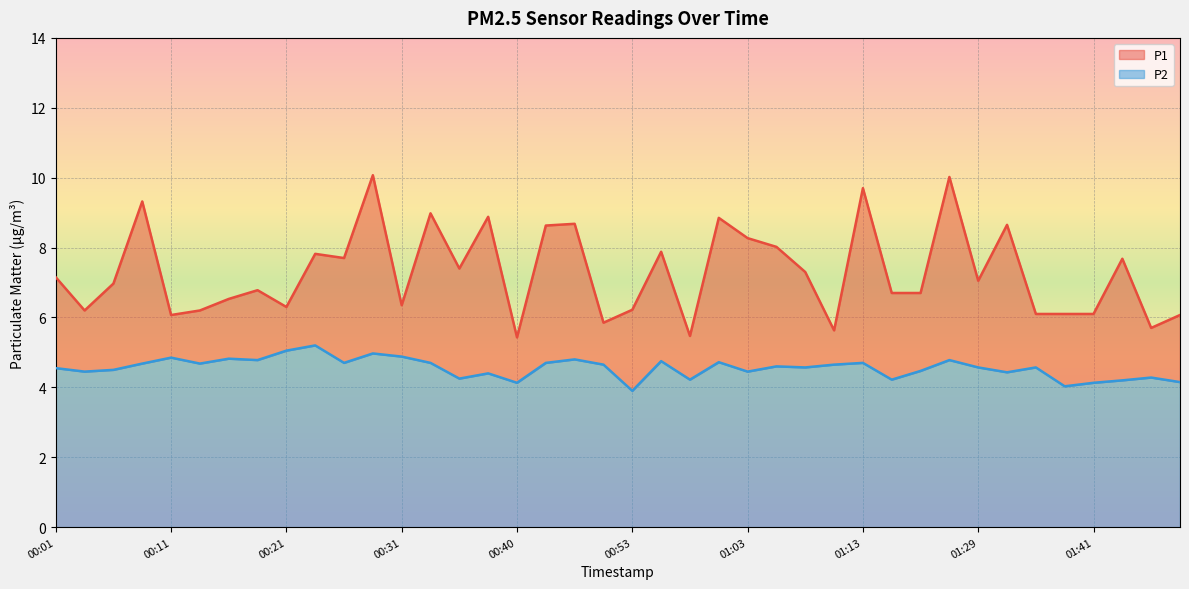

What is the minimum value for P2?

3.9